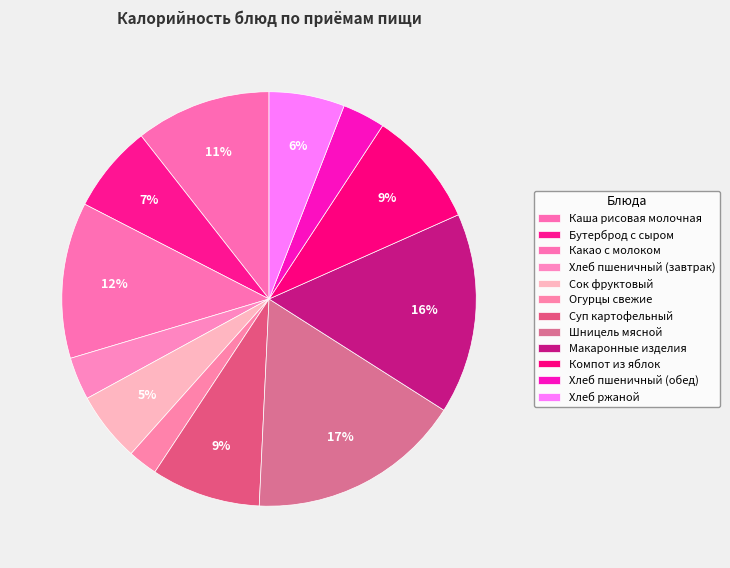

To the nearest percent, what is the combined percentage of Сок фруктовый and Каша рисовая молочная?

16%